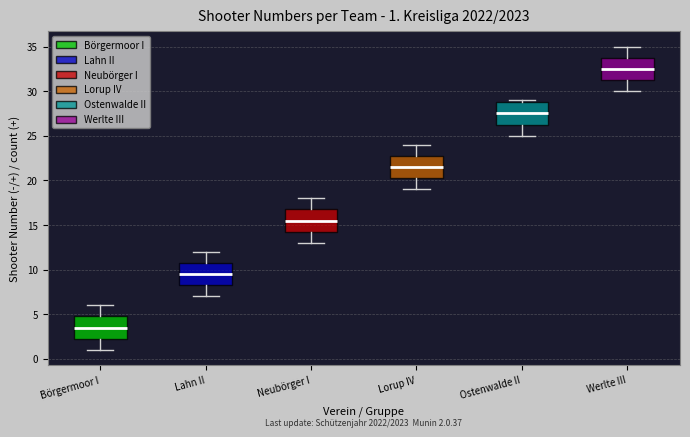

Which box's median line is the lowest?

Börgermoor I